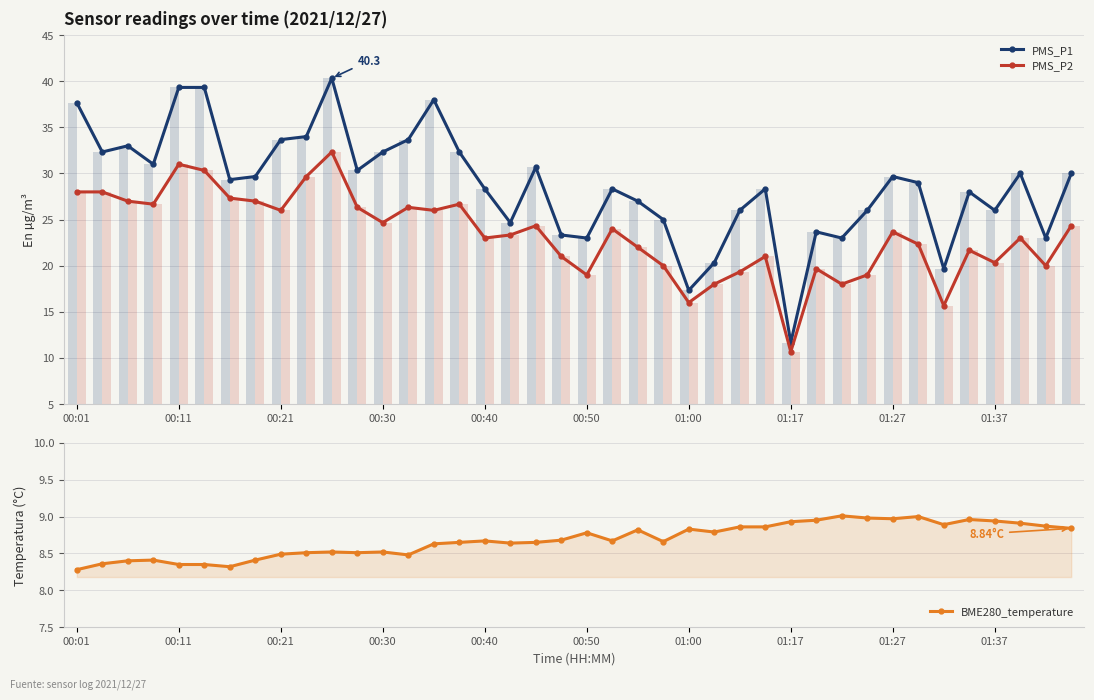

True or false: PMS_P2 has a value of 5.6 at 01:00.

False